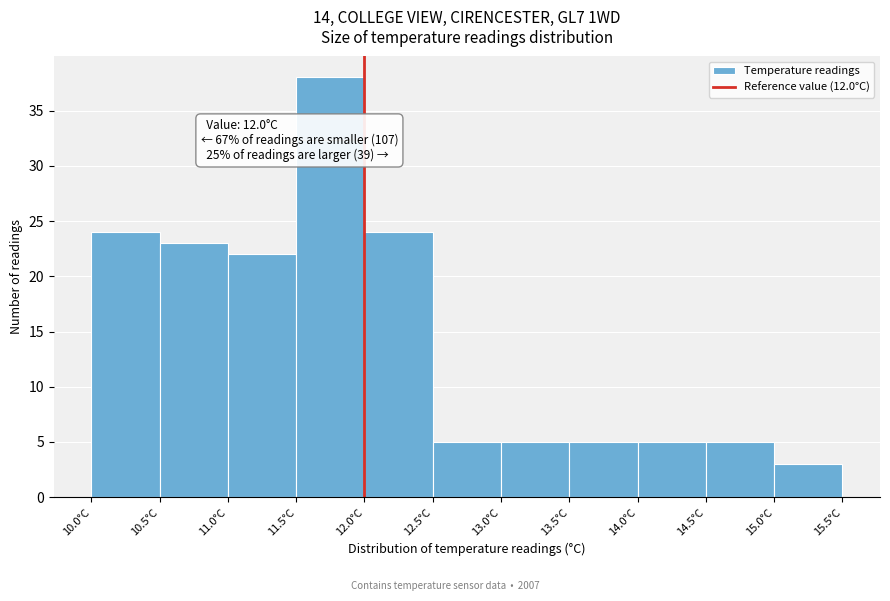

Over which range of the x-axis is the bar tallest?

11.5 to 12.0